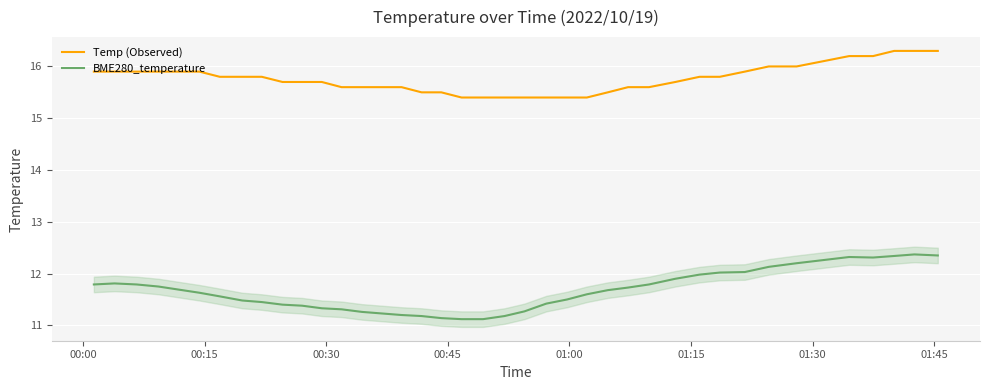

How many lines are shown in the chart?

2